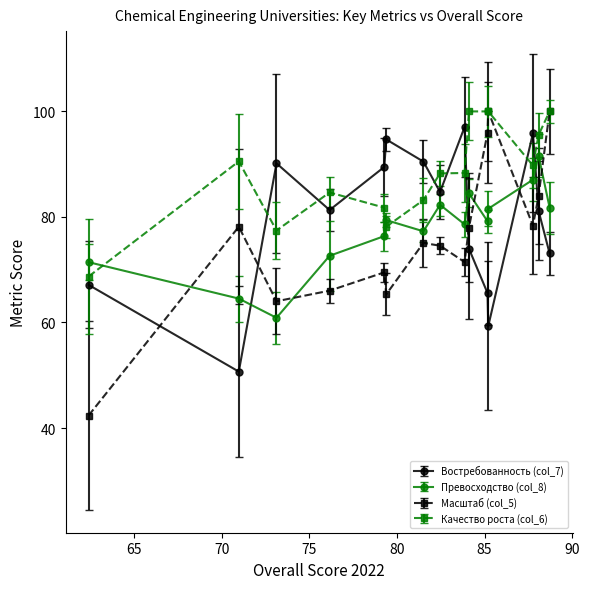

What is the average value of the Превосходство (col_8) series?

77.9